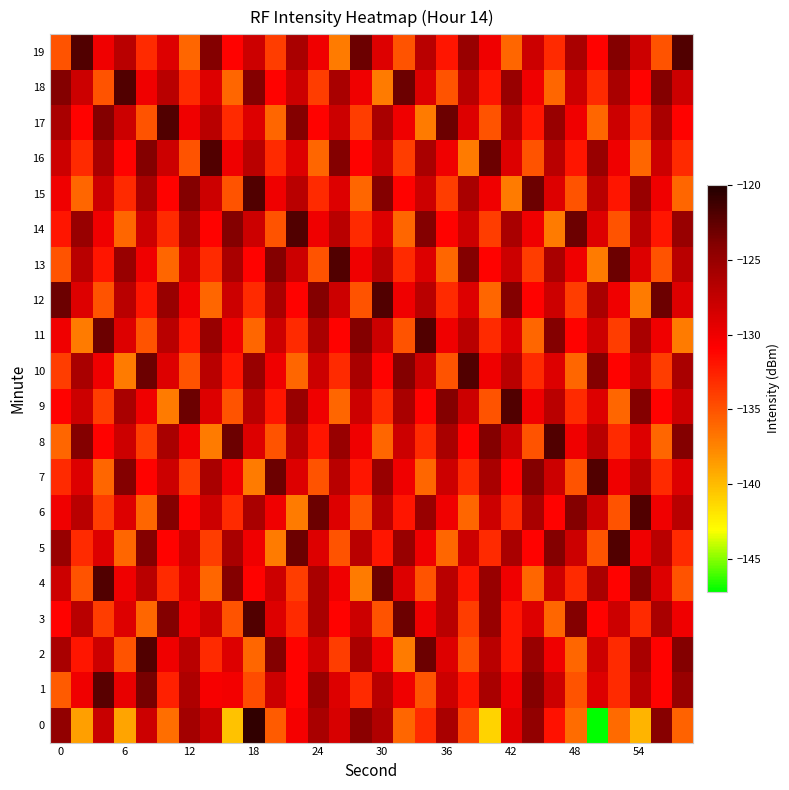

Count the number of categories in the chart.

30